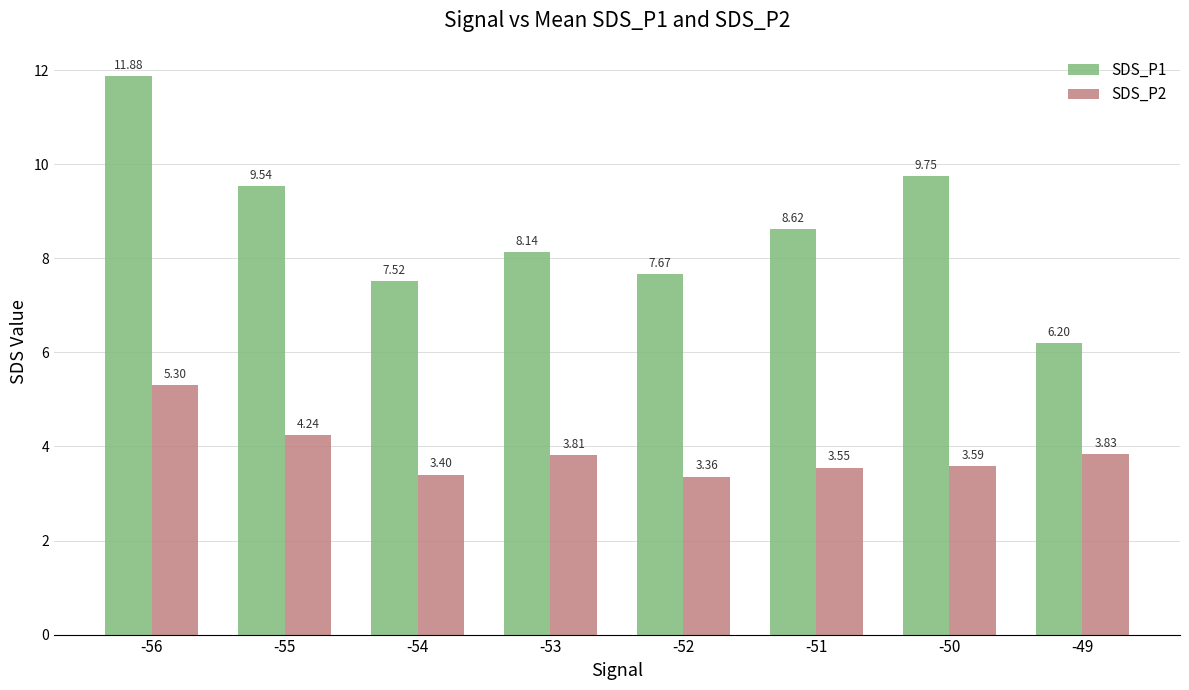

What is the spread (max minus min) of values at -52?

4.3